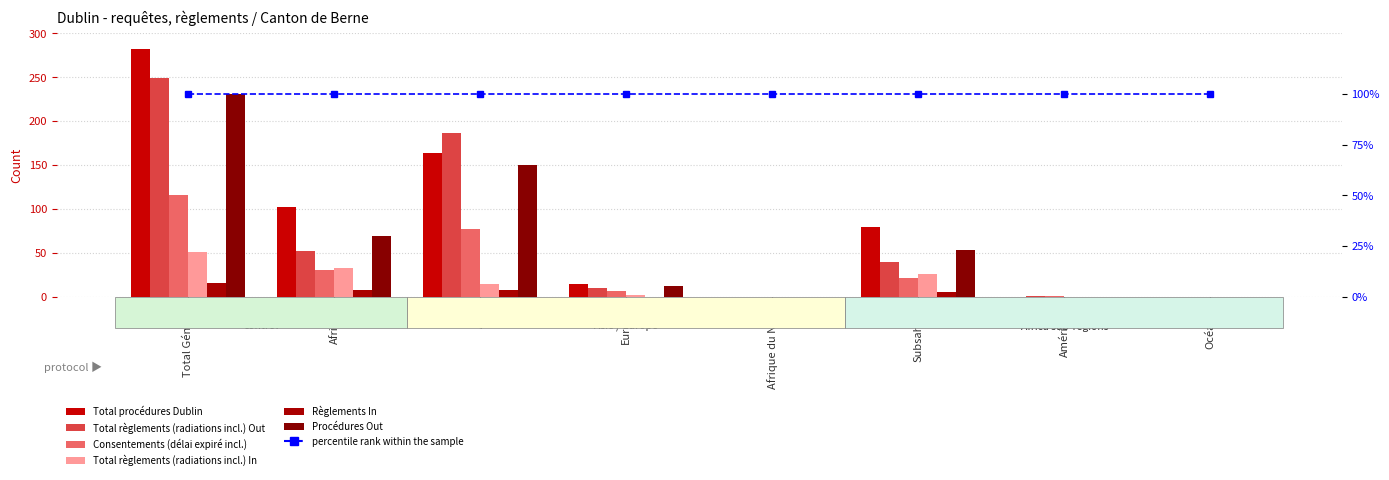

What is the difference between the maximum and minimum values in the Total procédures Dublin series?

282